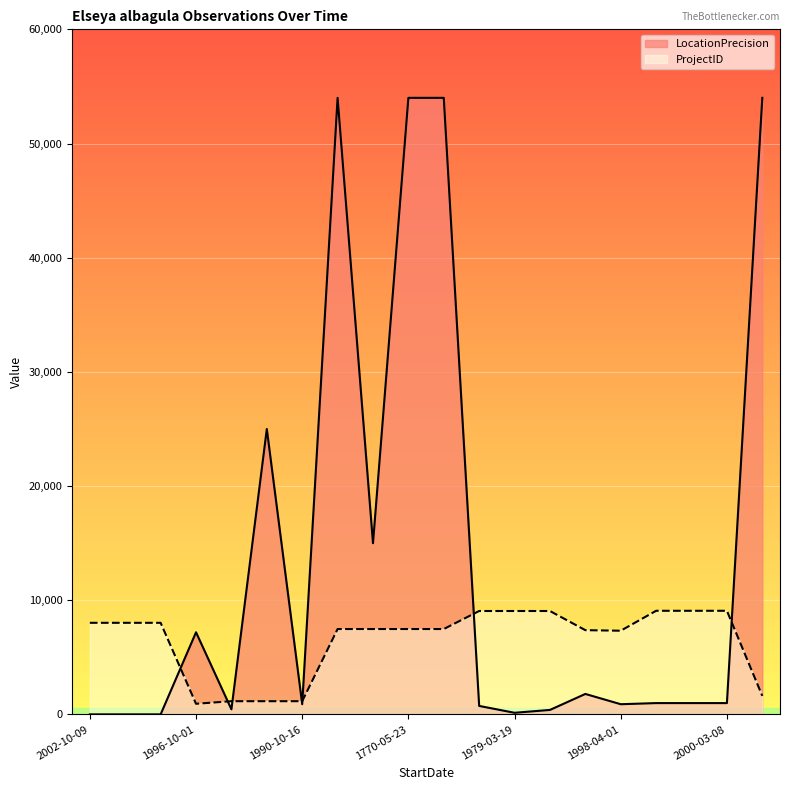

What is the highest value of the LocationPrecision series?

54000